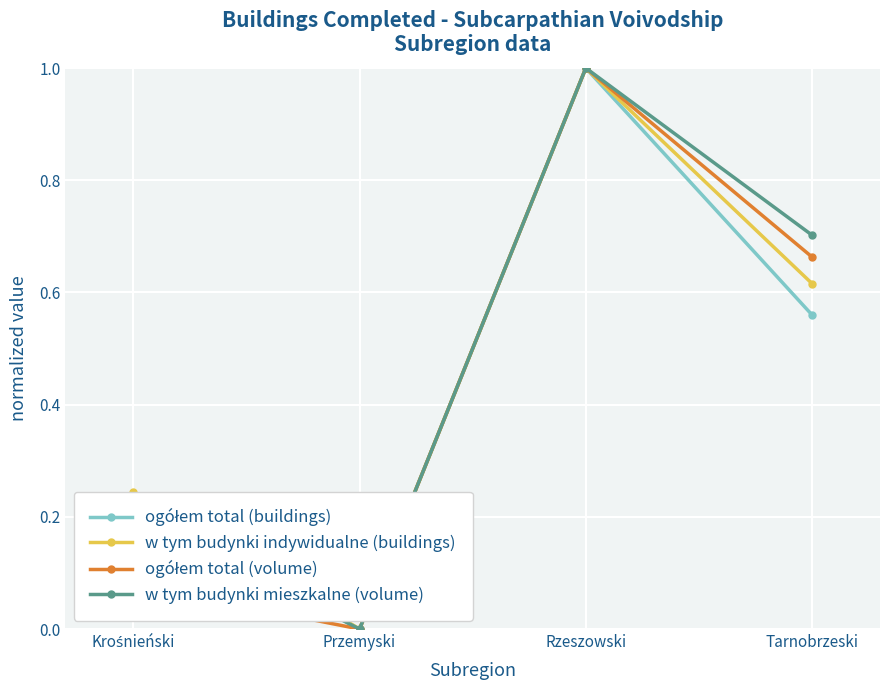

At which category is the sum across all series the highest?

Rzeszowski